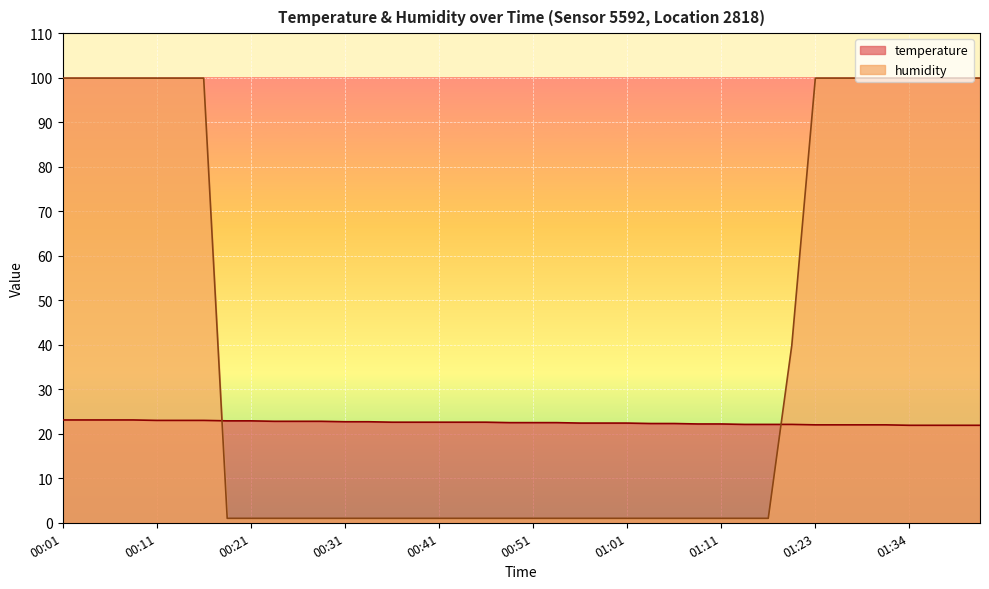

List the labels in order of temperature value, smallest first.

01:34, 01:36, 01:39, 01:41, 01:23, 01:26, 01:28, 01:31, 01:13, 01:16, 01:18, 01:08, 01:11, 01:03, 01:06, 00:56, 00:58, 01:01, 00:48, 00:51, 00:53, 00:36, 00:38, 00:41, 00:43, 00:46, 00:31, 00:33, 00:23, 00:26, 00:28, 00:18, 00:21, 00:11, 00:14, 00:16, 00:01, 00:04, 00:06, 00:09